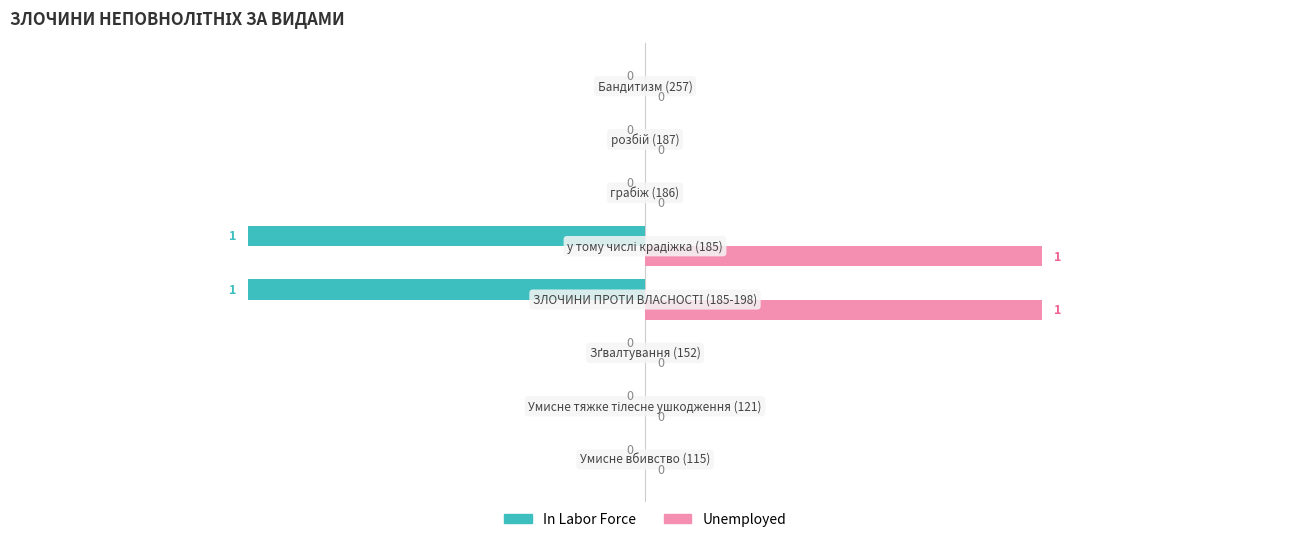

What are all the series names shown in the legend?

In Labor Force, Unemployed